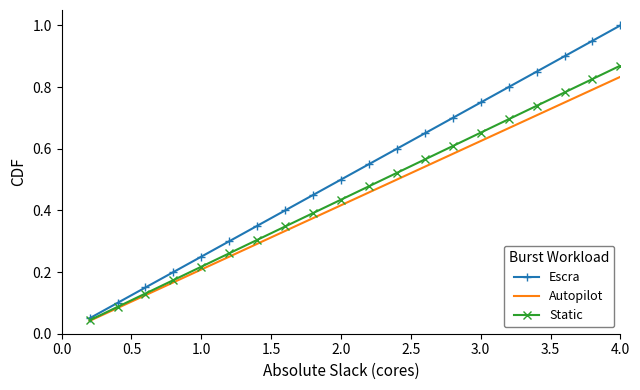

At how many categories does at least one series exceed 0?

20